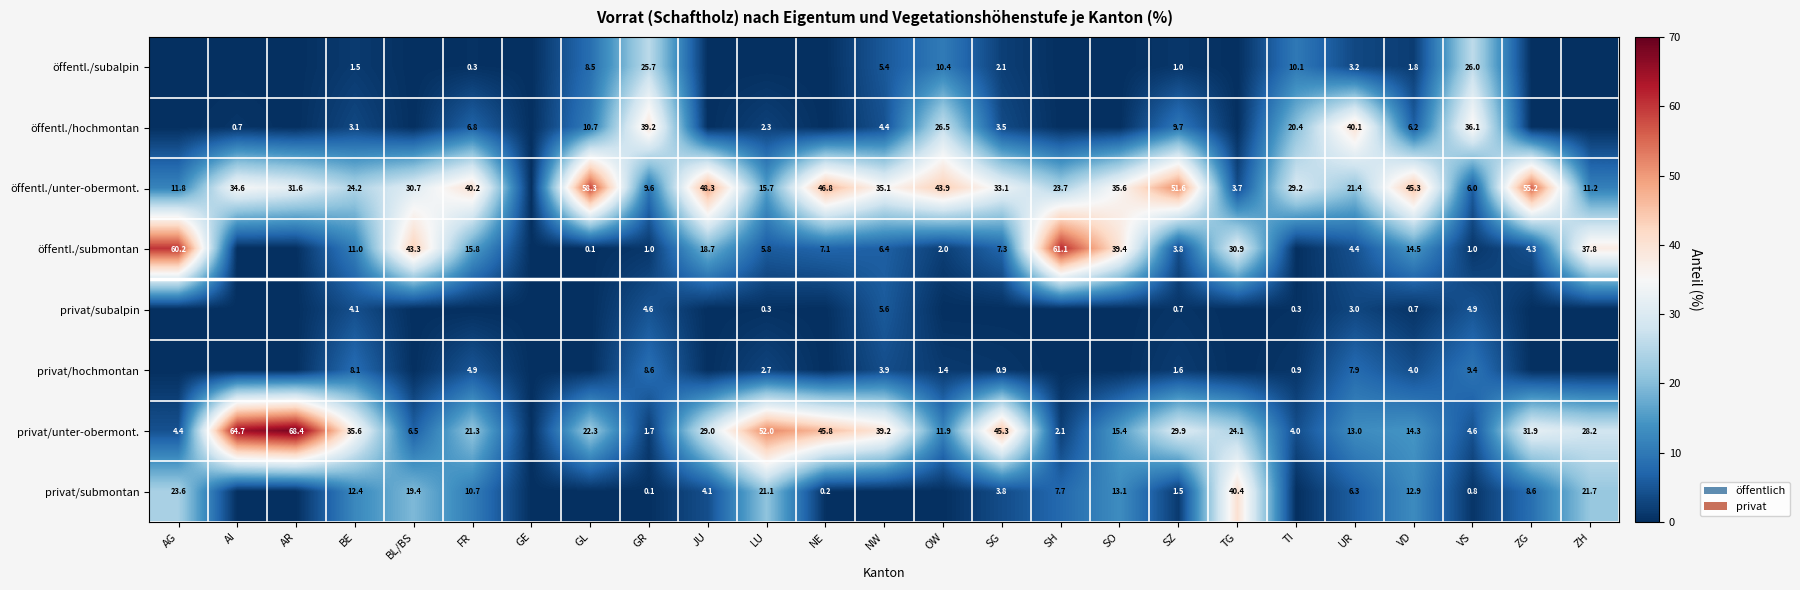

At UR, list the series in order from largest to smallest.

öffentl./hochmontan, öffentl./unter-obermont., privat/unter-obermont., privat/hochmontan, privat/submontan, öffentl./submontan, öffentl./subalpin, privat/subalpin